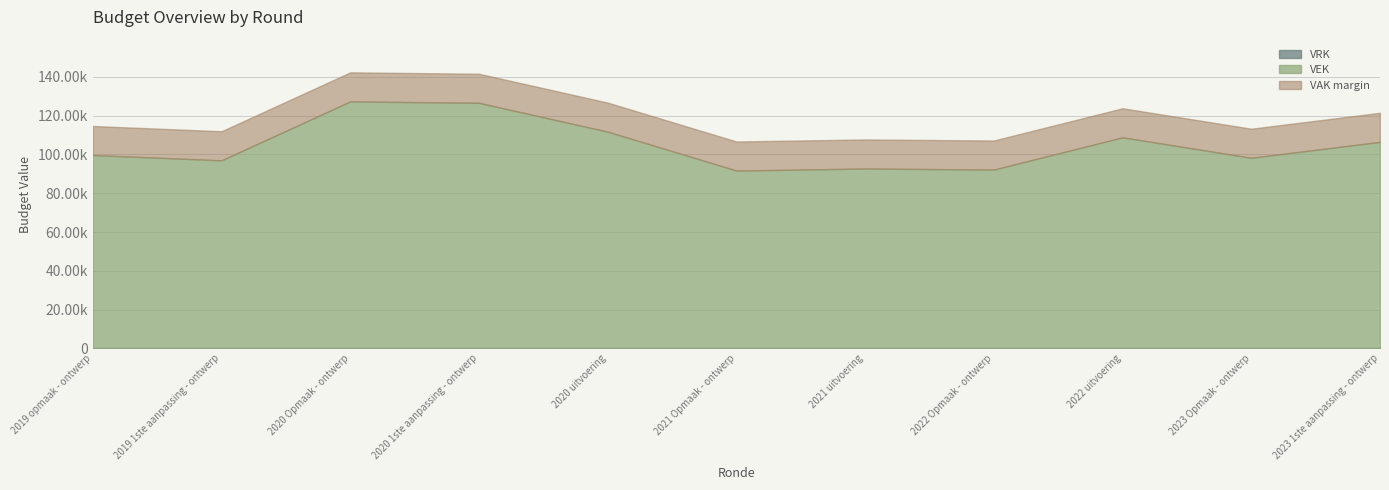

Which series has the widest spread of values?

VEK